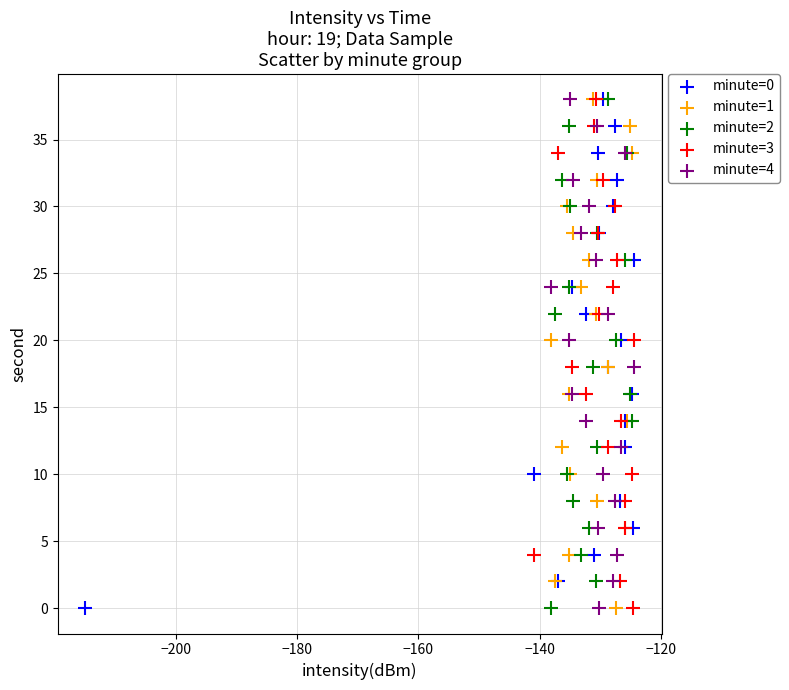

What are all the series names shown in the legend?

minute=0, minute=1, minute=2, minute=3, minute=4